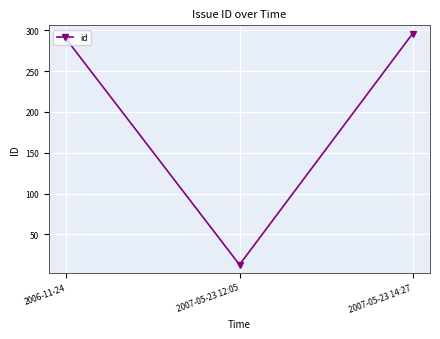

What is the difference between the maximum and minimum values?

283